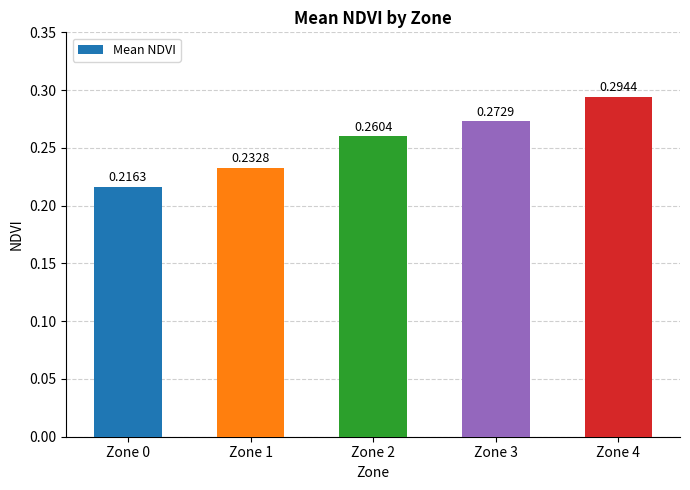

What is the sum of the values at Zone 0 and Zone 2?

0.5